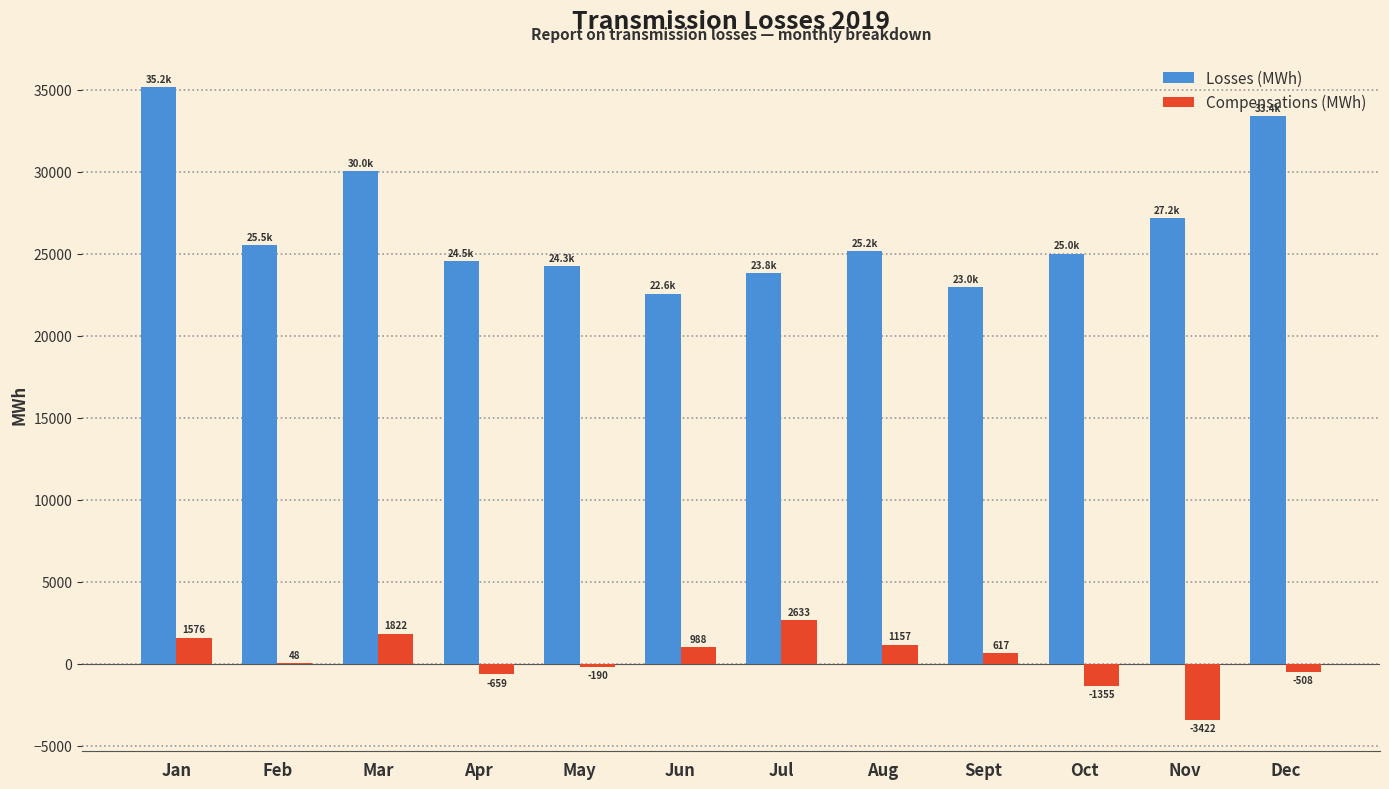

At which category does the chart reach its peak across all series?

Jan